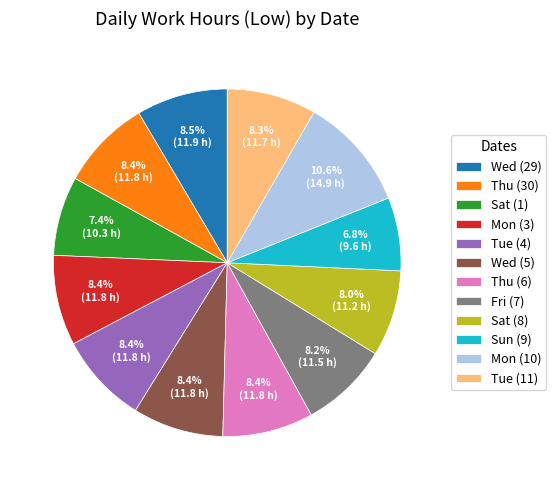

Approximately how many times larger is the value at Mon (3) compared to Fri (7)?

1.0